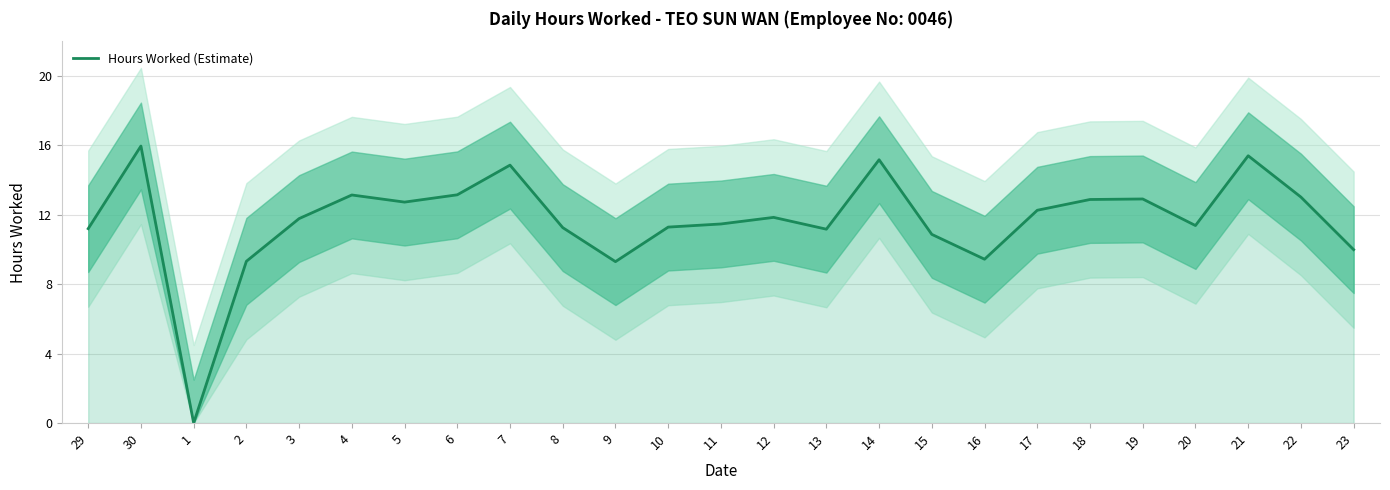

How many data points are above 11?

19